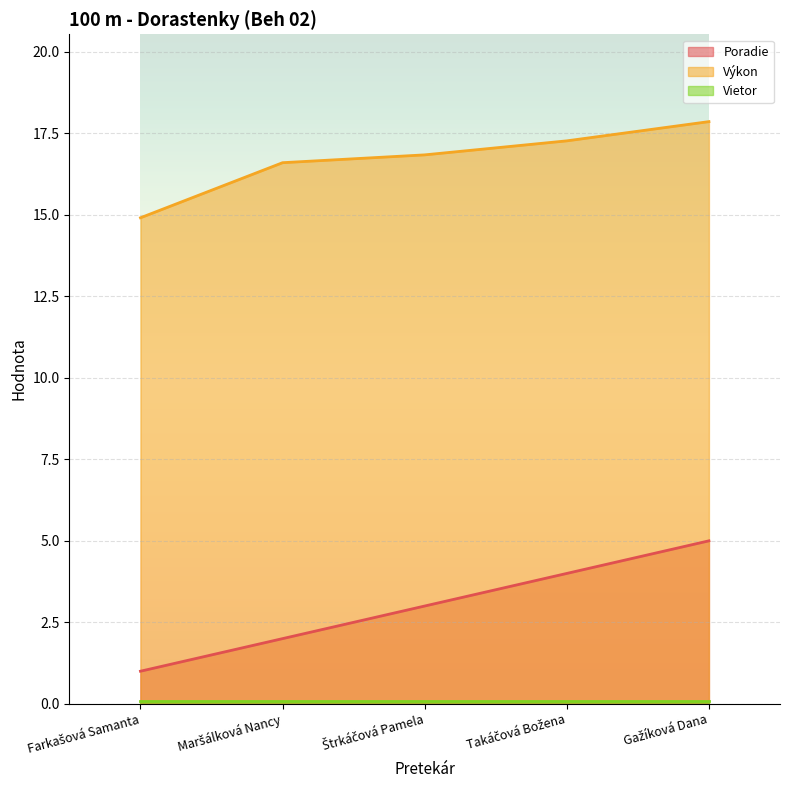

What is the difference between the second highest and second lowest values in the Poradie series?

2.0